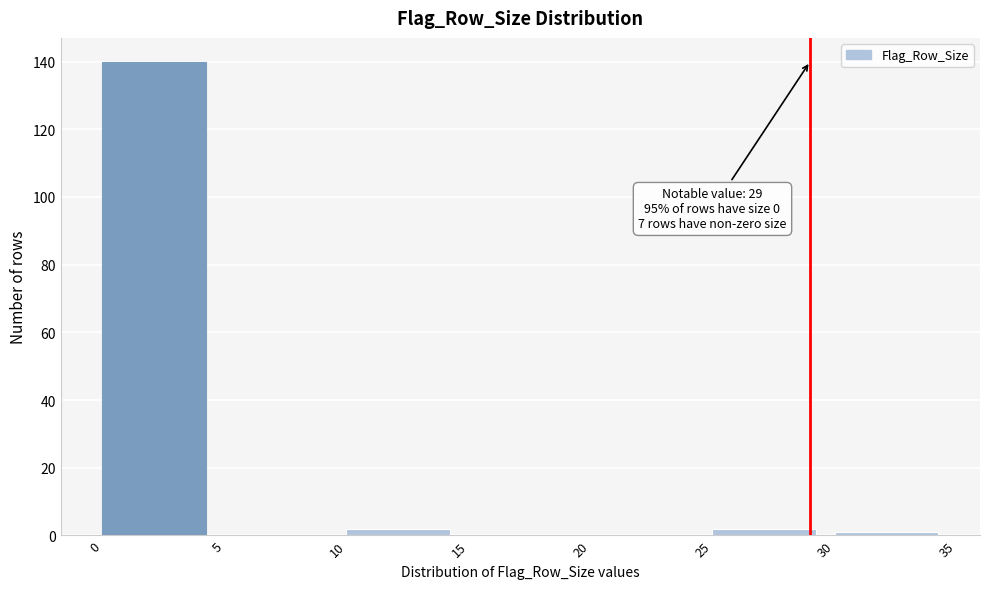

Over which range of the x-axis is the bar tallest?

0 to 5